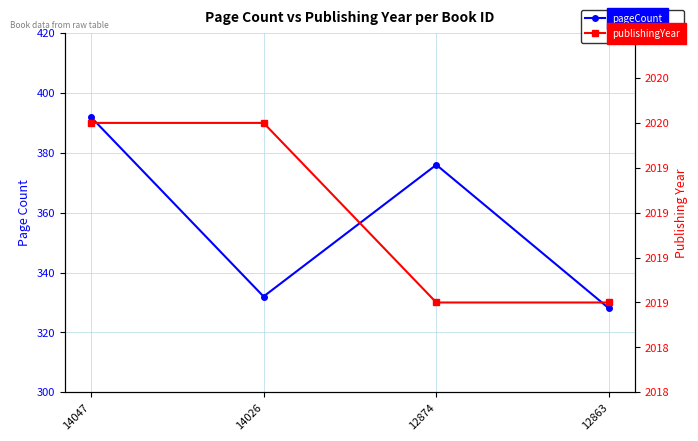

What value does the pageCount series have at 14026, to the nearest 10?

330